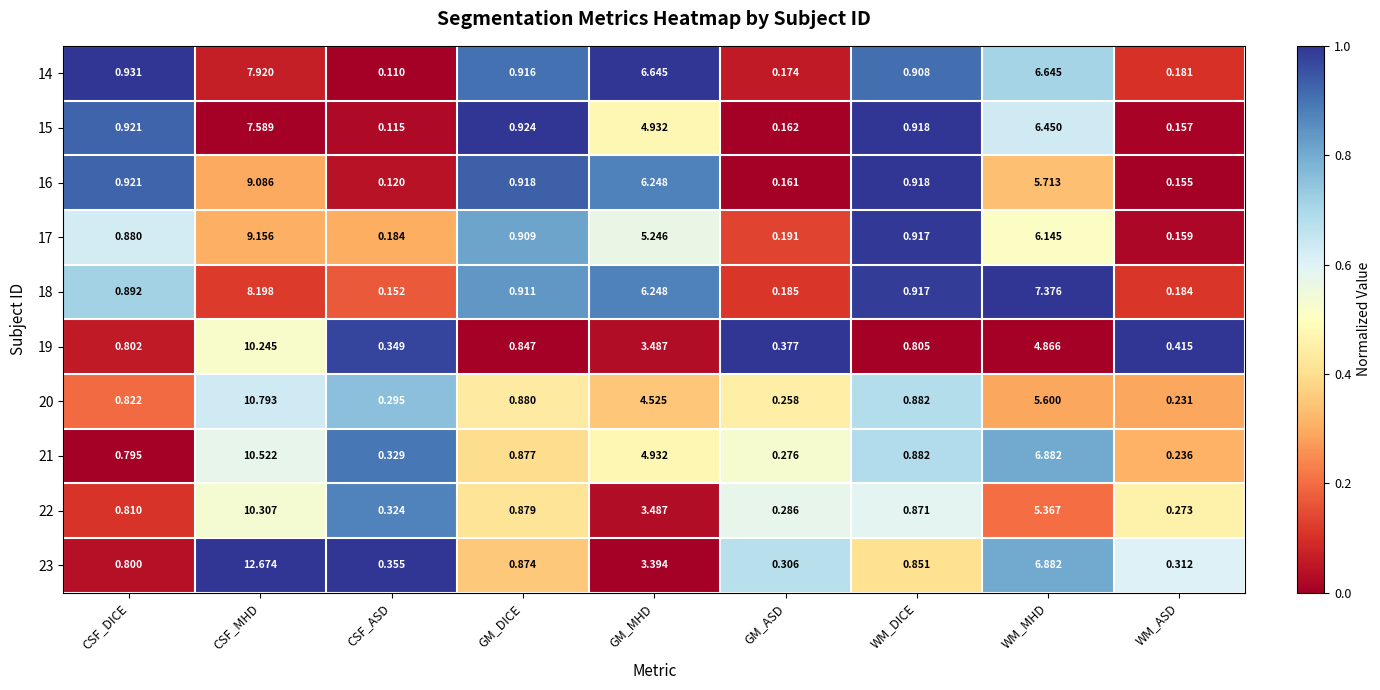

Rank the categories by 19 value from lowest to highest.

CSF_ASD, GM_ASD, WM_ASD, CSF_DICE, WM_DICE, GM_DICE, GM_MHD, WM_MHD, CSF_MHD